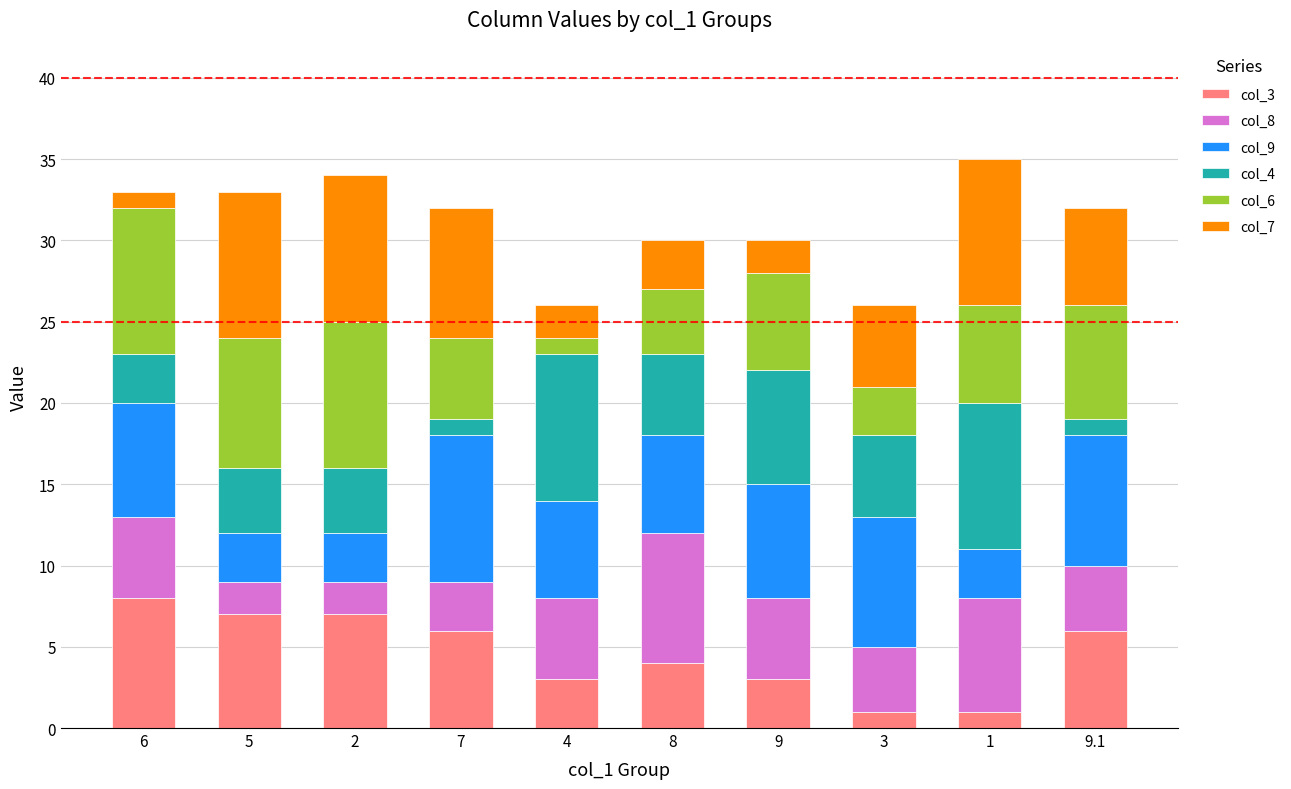

What are all the series names shown in the legend?

col_3, col_8, col_9, col_4, col_6, col_7